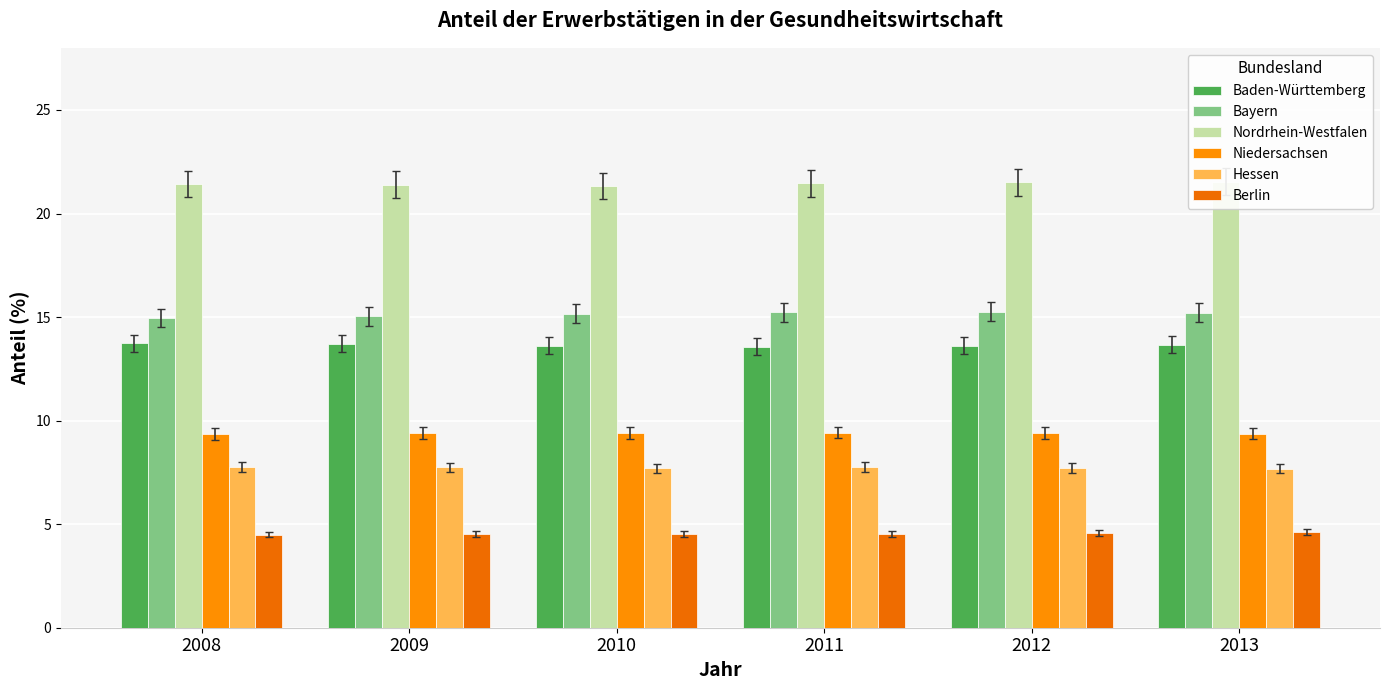

Count the Baden-Württemberg values in the range 13 to 14.

6